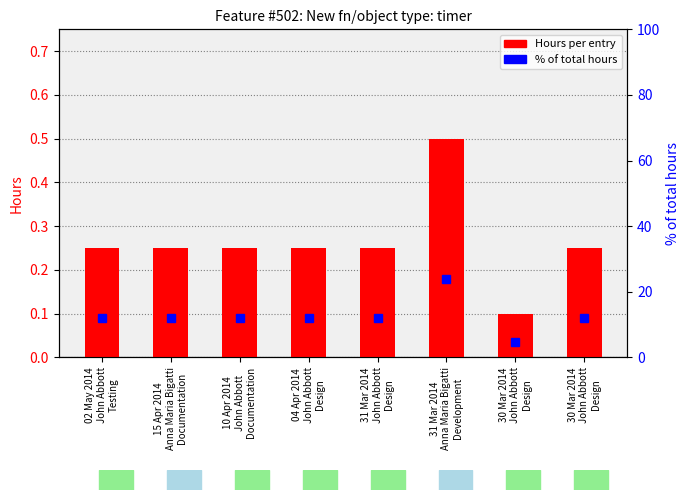

Reading right to left, transcribe all the data shown in this chart.

Hours per entry: 30 Mar 2014
John Abbott
Design=0.2	30 Mar 2014
John Abbott
Design=0.1	31 Mar 2014
Anna Maria Bigatti
Development=0.5	31 Mar 2014
John Abbott
Design=0.2	04 Apr 2014
John Abbott
Design=0.2	10 Apr 2014
John Abbott
Documentation=0.2	15 Apr 2014
Anna Maria Bigatti
Documentation=0.2	02 May 2014
John Abbott
Testing=0.2
% of total hours: 30 Mar 2014
John Abbott
Design=11.9	30 Mar 2014
John Abbott
Design=4.8	31 Mar 2014
Anna Maria Bigatti
Development=23.8	31 Mar 2014
John Abbott
Design=11.9	04 Apr 2014
John Abbott
Design=11.9	10 Apr 2014
John Abbott
Documentation=11.9	15 Apr 2014
Anna Maria Bigatti
Documentation=11.9	02 May 2014
John Abbott
Testing=11.9